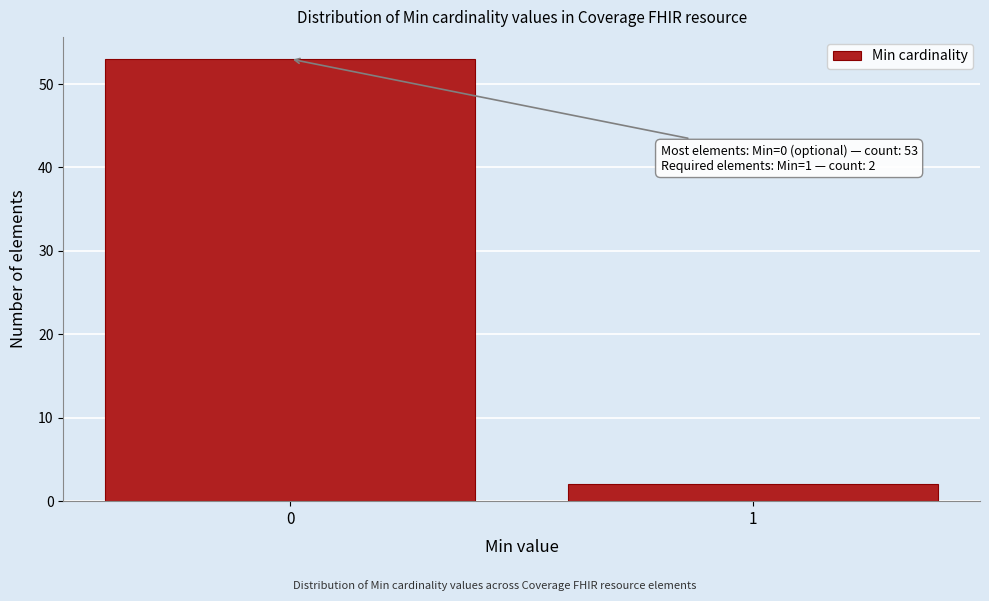

Reading right to left, what are all the values shown in this chart?

1=2	0=53